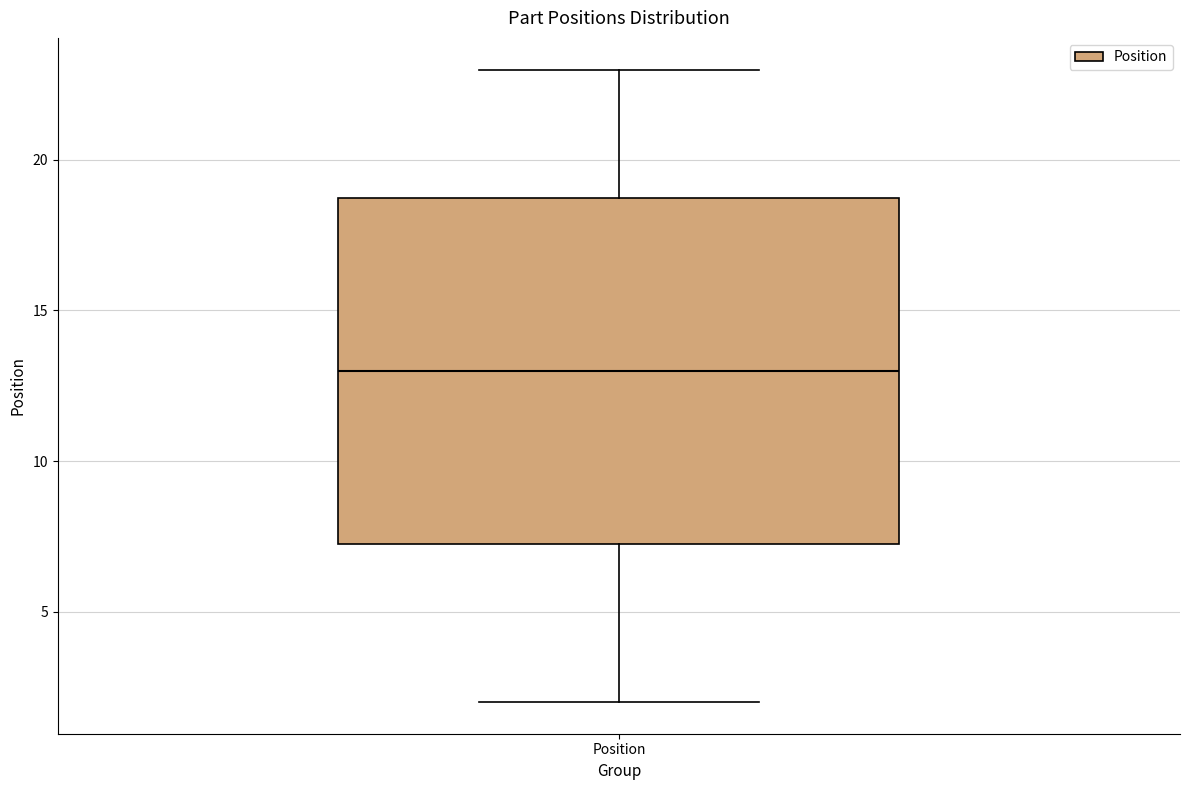

Transcribe this box plot: give where the median line is, the range the box spans, and where the two whiskers end, as read against the y-axis. The values are not printed on the chart, so give them approximately, as read against the axis.

median 13.0, box 7.5 to 19.0, whiskers 2.0 to 23.0